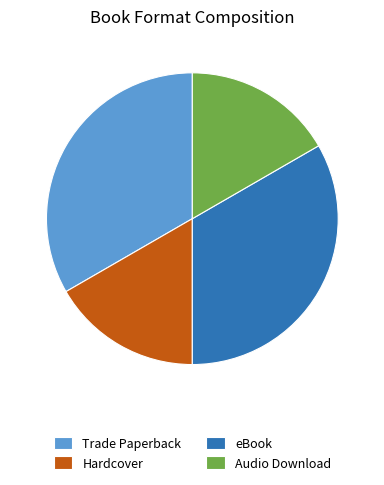

Does Hardcover account for over 50% of the chart?

No